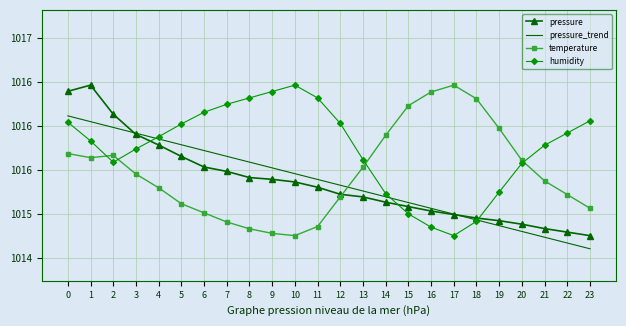

What is the spread (max minus min) of values at 17?

1.7